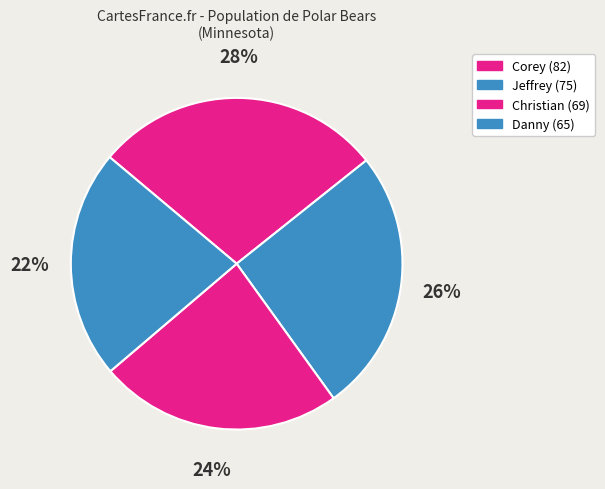

What is the change in value from Corey to Christian?

-13